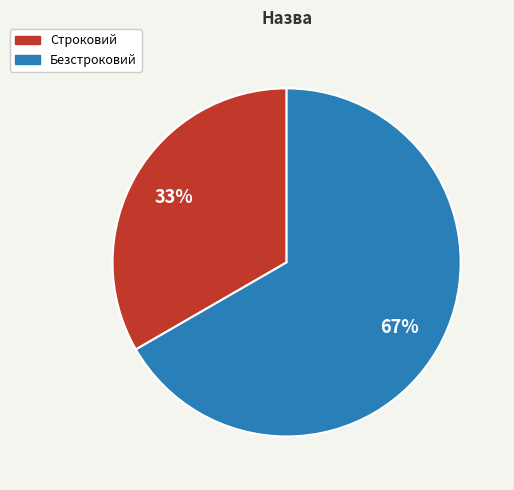

How many slices are in this pie chart?

2